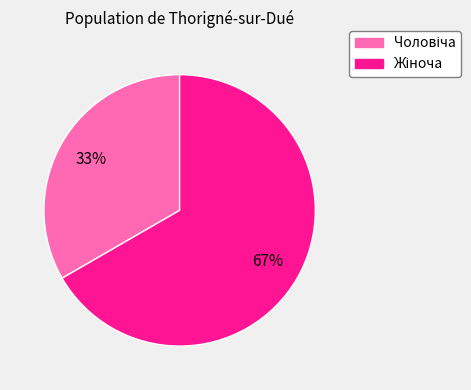

Is there a majority slice in this chart?

Yes